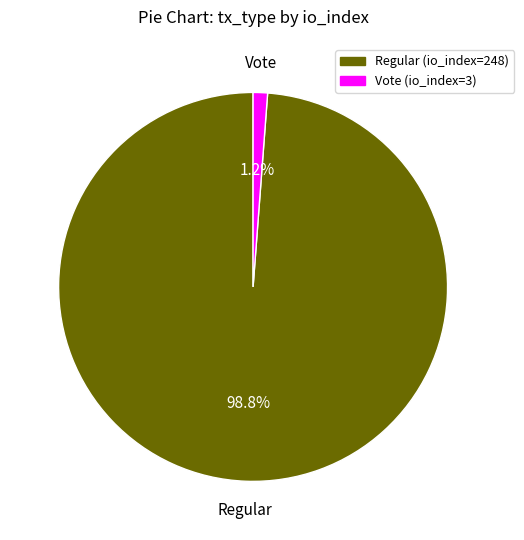

What is the majority slice?

Regular (io_index=248)